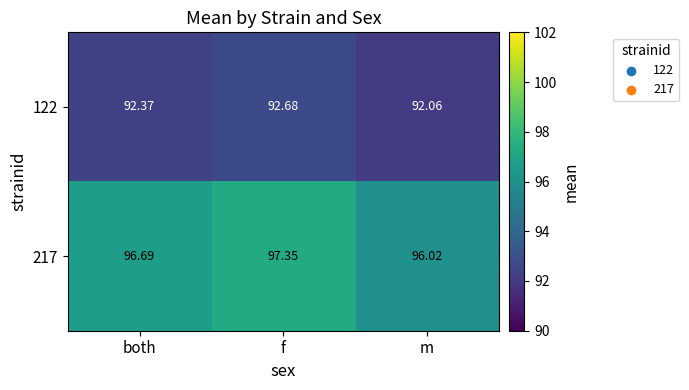

At which category does the chart reach its minimum across all series?

m